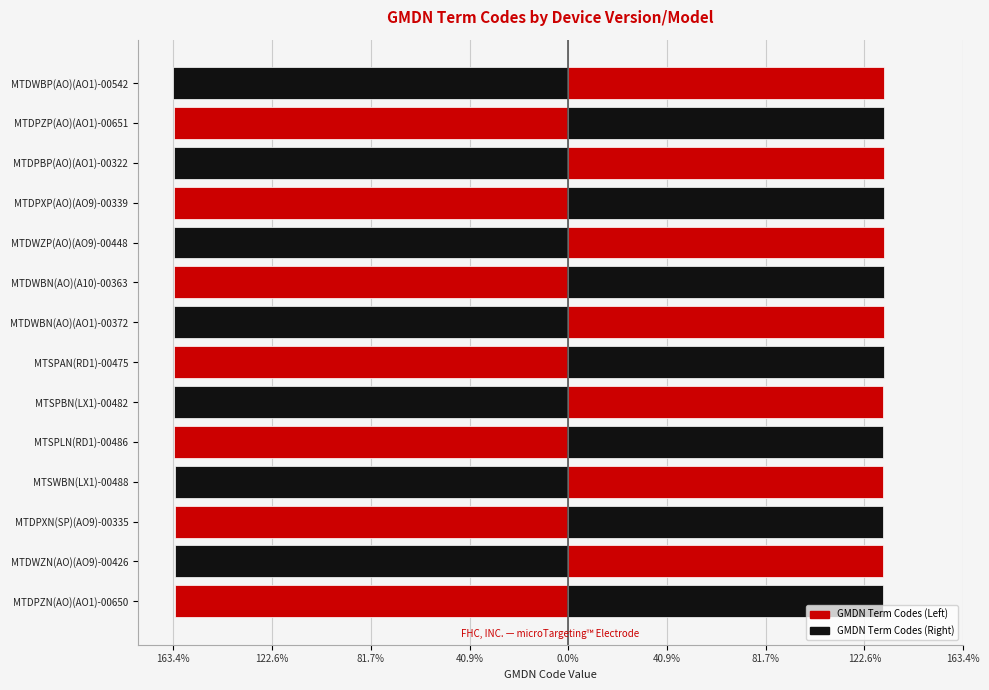

True or false: Left (Red/Black) has a value of -2.9 at MTDWBN(AO)(A10)-00363.

False